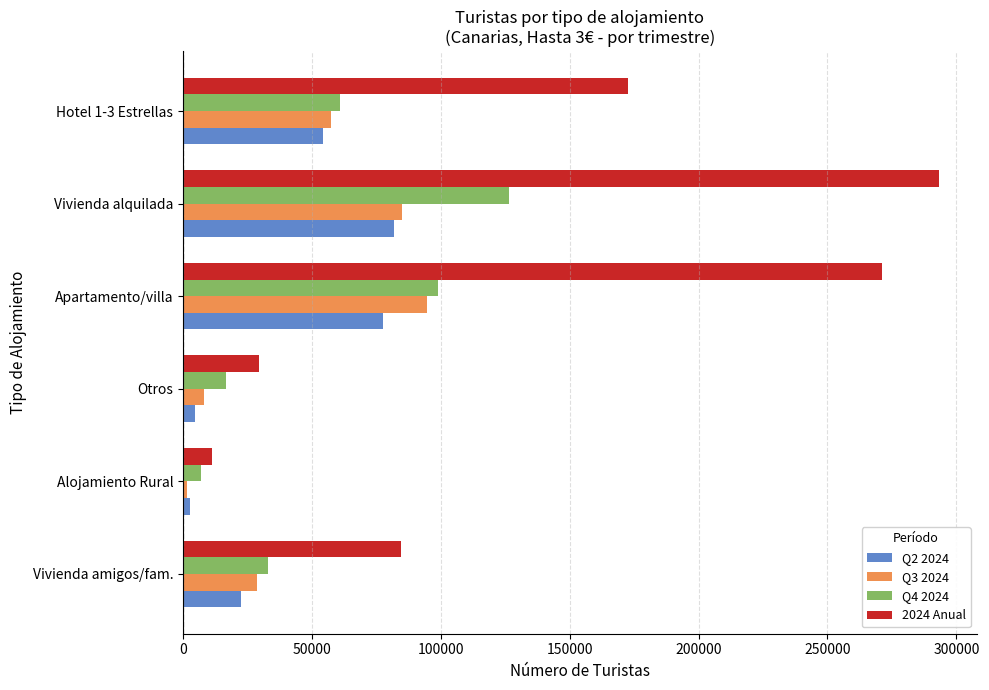

What is the difference between the highest and lowest values at Vivienda alquilada?

211343